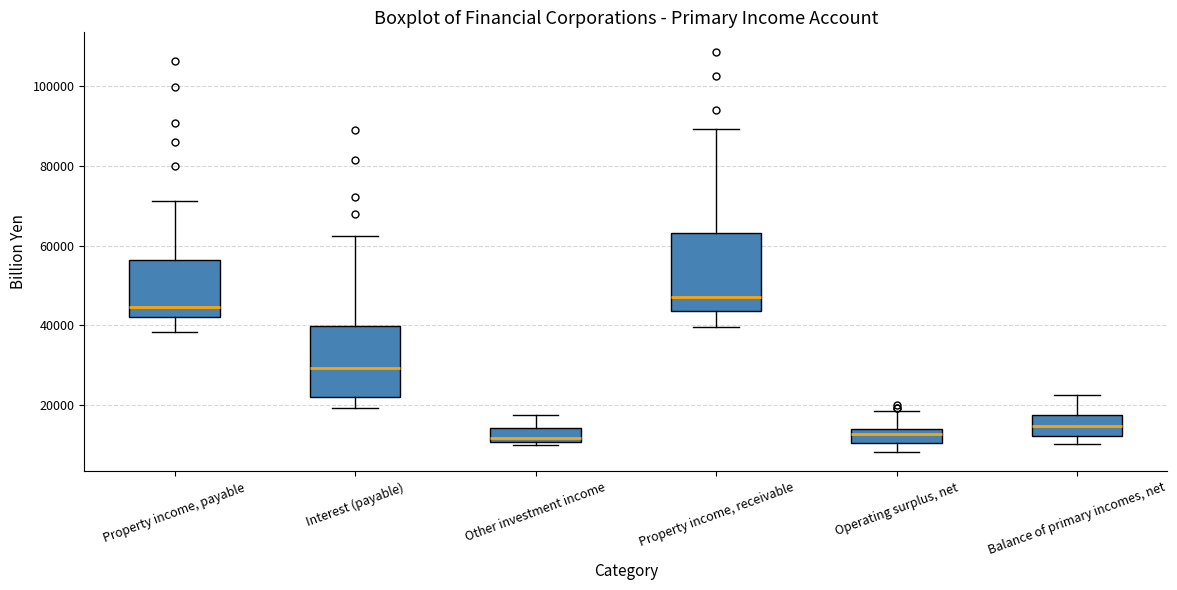

Which box's median line is the highest?

Property income, receivable